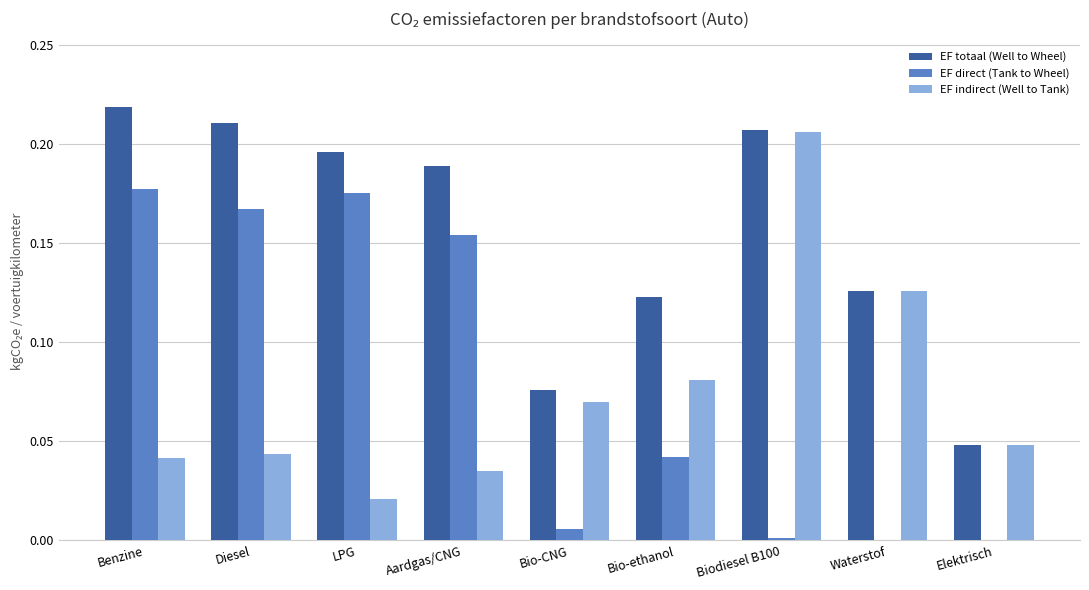

Does the chart contain stacked bars?

No